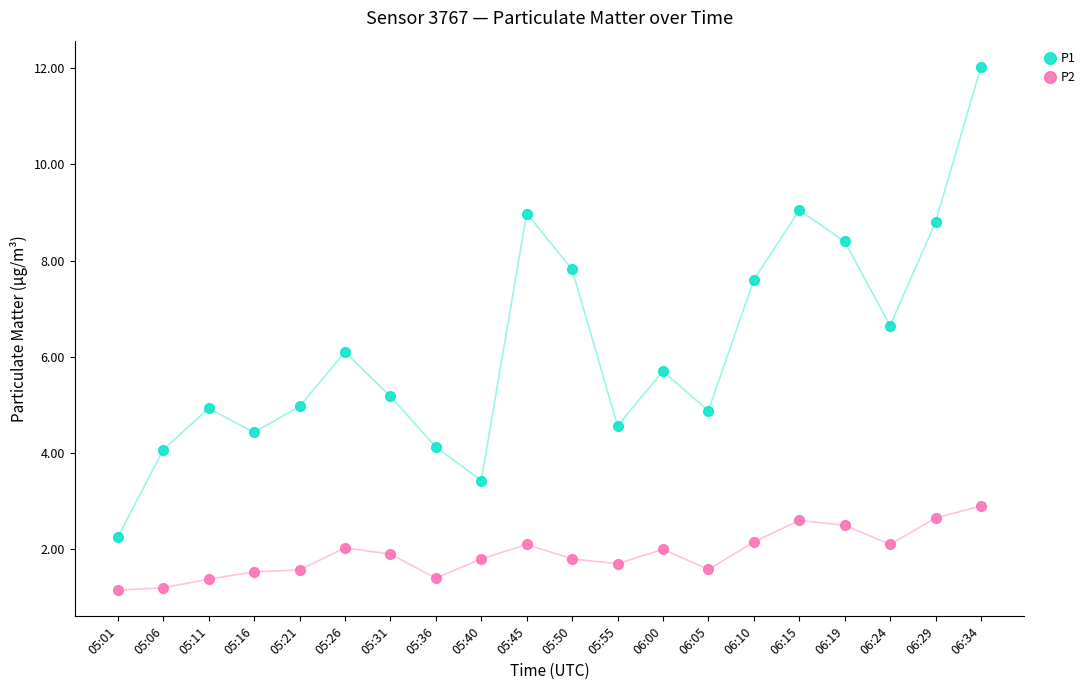

True or false: P1 and P2 cross at least once.

False